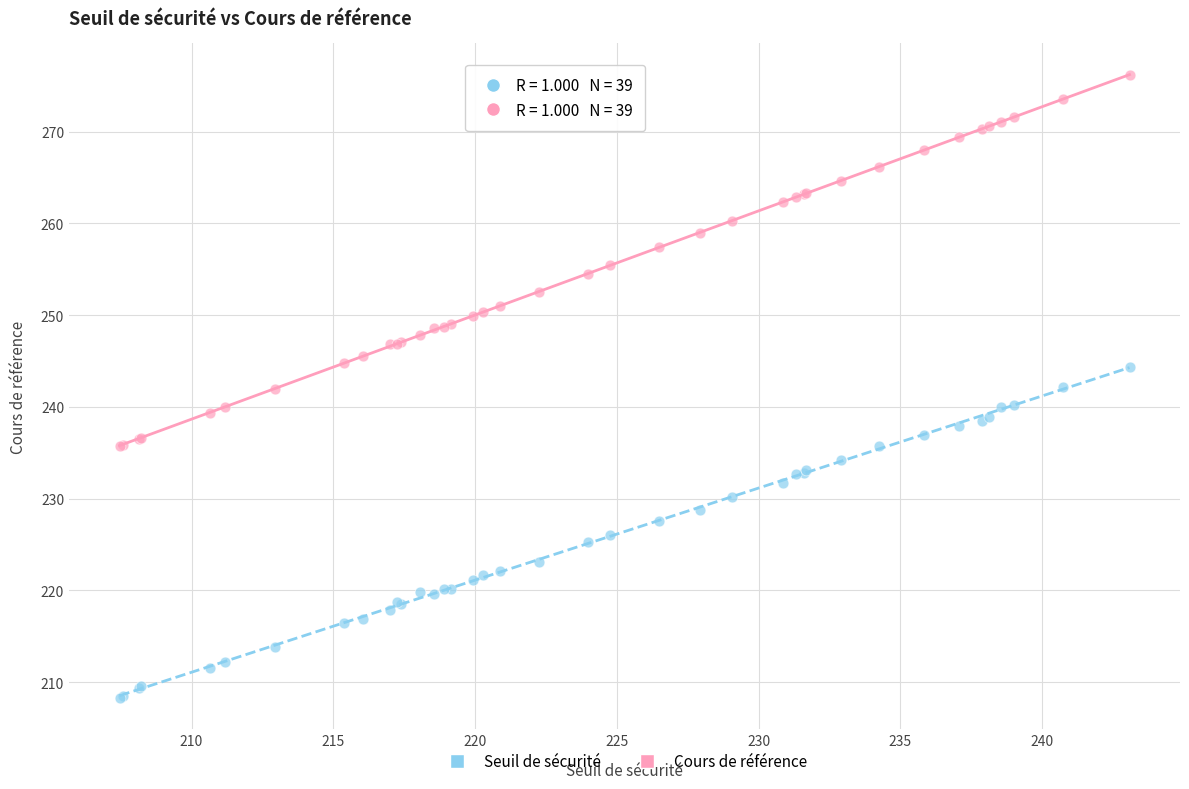

Which series has the widest spread of Y values?

Cours de référence